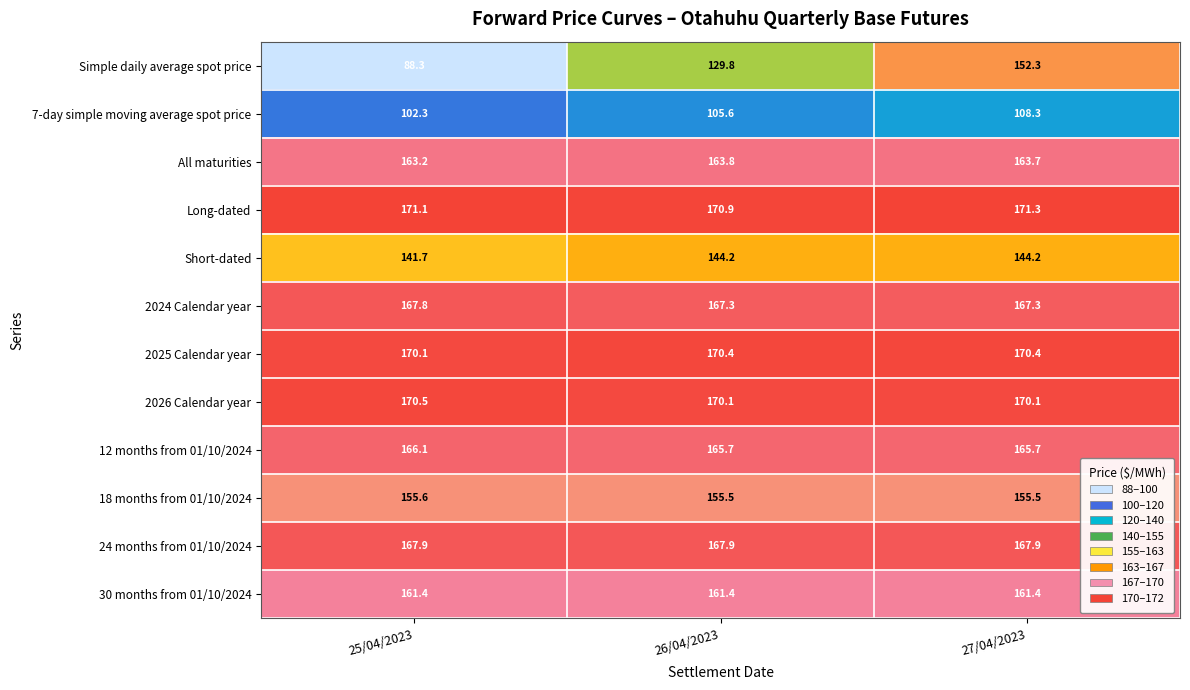

What is the sum of all All maturities values?

490.7